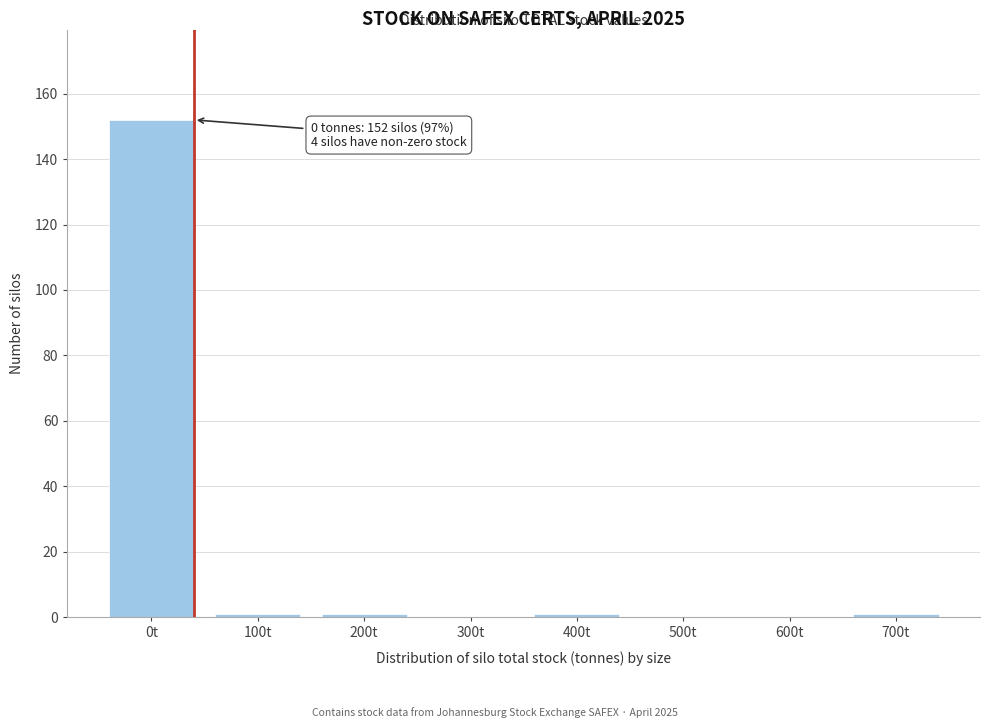

Reading left to right, extract all data points from this chart.

0t=152	100t=1	200t=1	300t=0	400t=1	500t=0	600t=0	700t=1